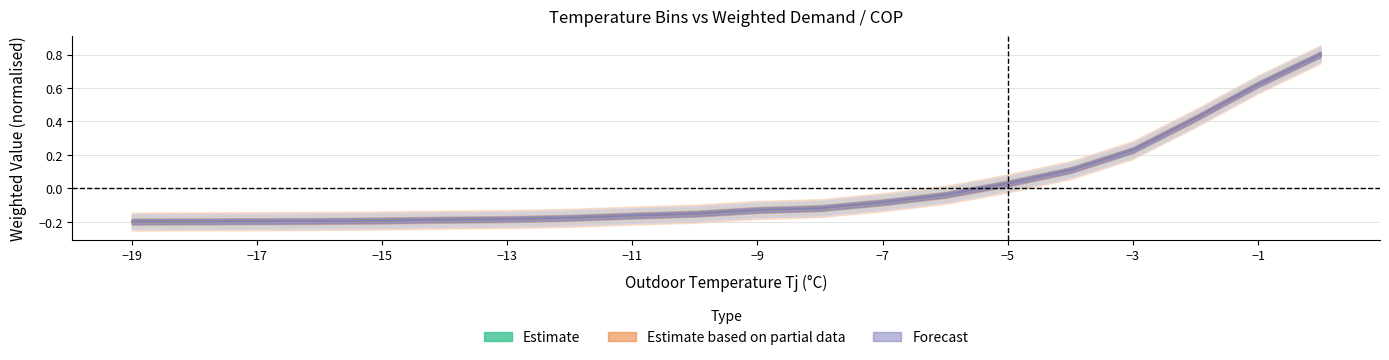

What is the sum of the hj values at -1 and -8?

0.5